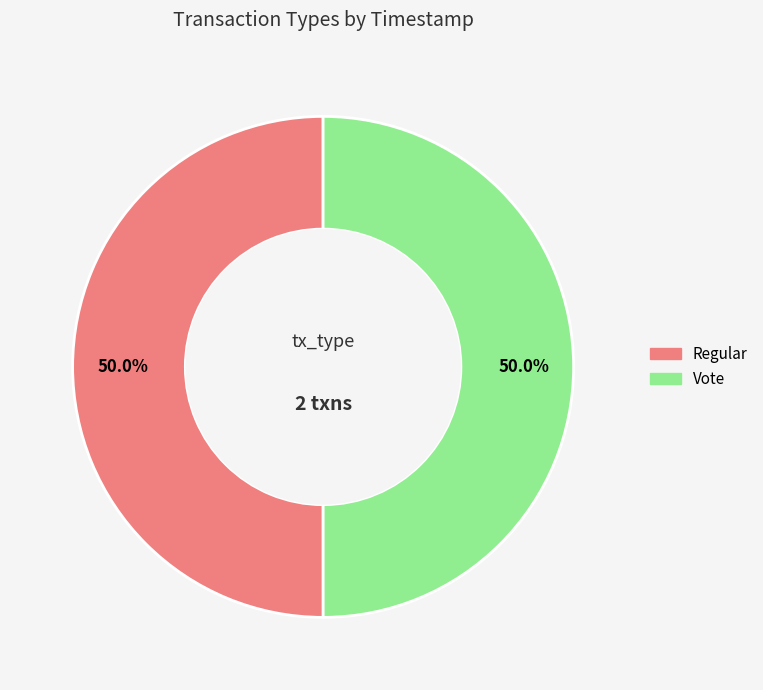

Combined, what portion of the pie is Vote and Regular?

100.0%